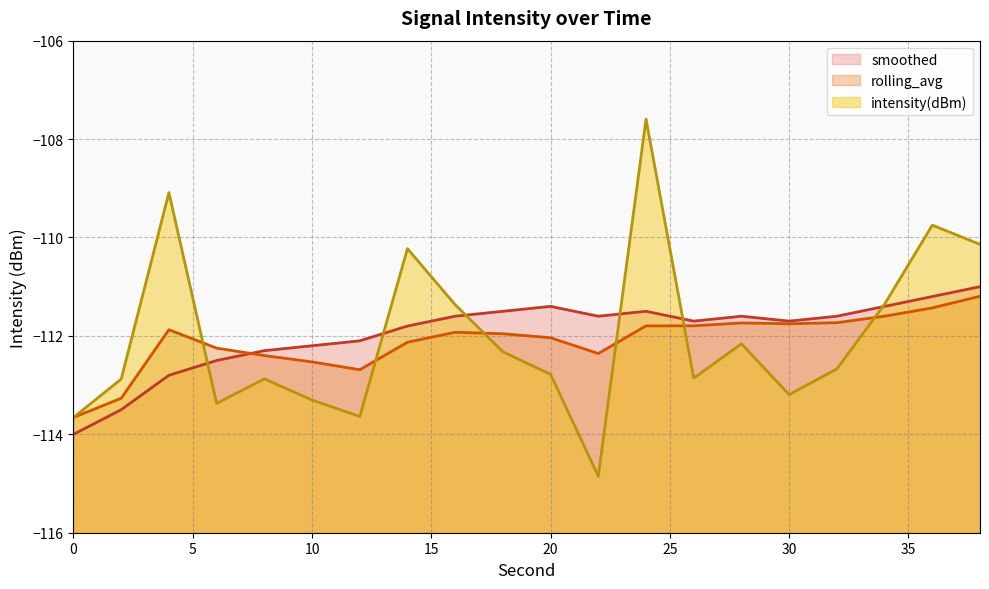

What is the maximum value shown in the chart?

-107.6